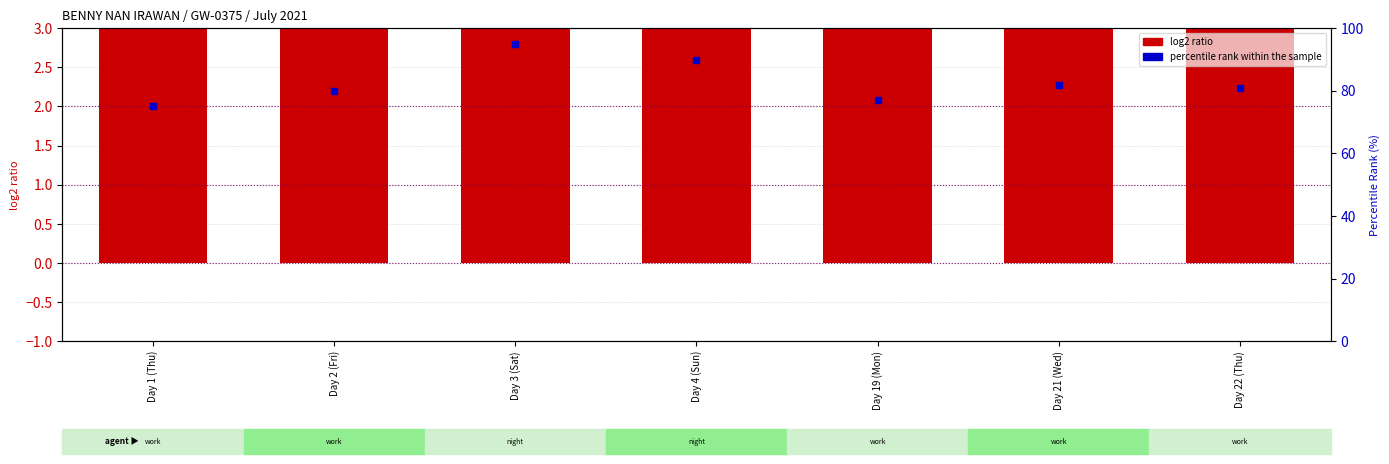

What is the total value across all series at Day 21 (Wed)?

93.0